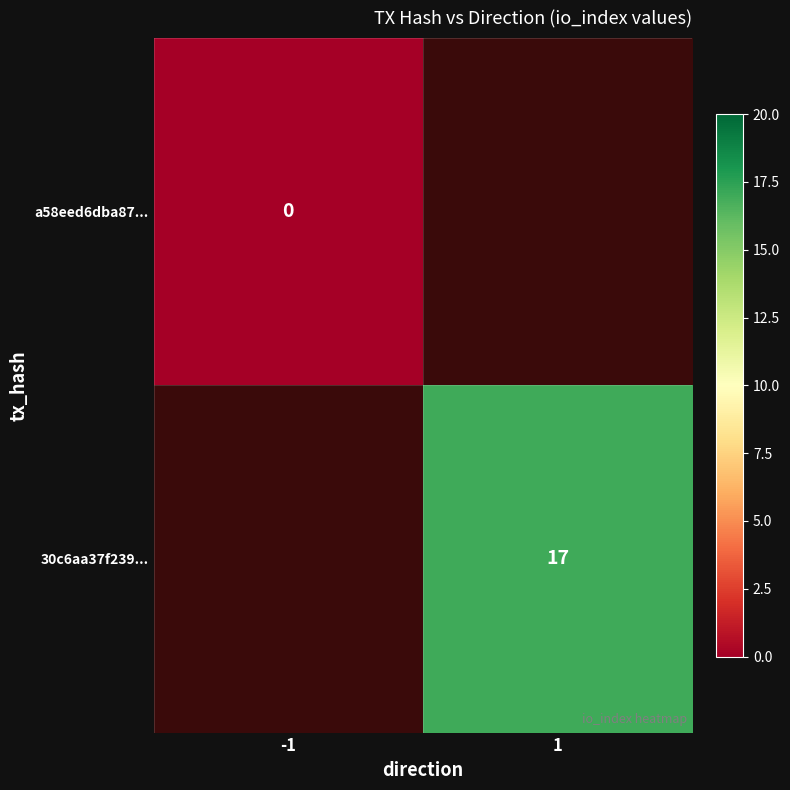

Is the value of a58eed6dba87... at -1 greater than the value of 30c6aa37f239... at 1?

No